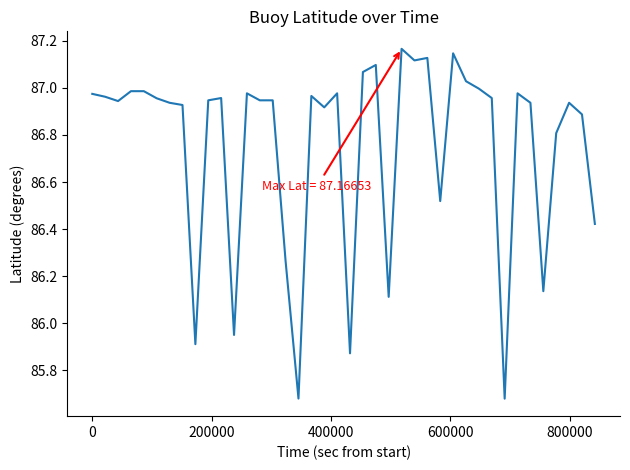

Does the chart display data point markers on the line(s)?

No